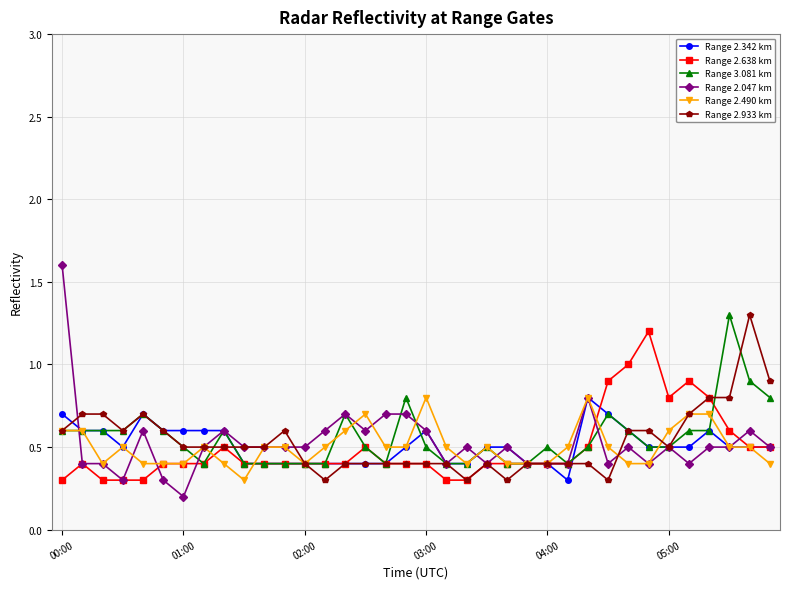

How many data points does each series have?

36